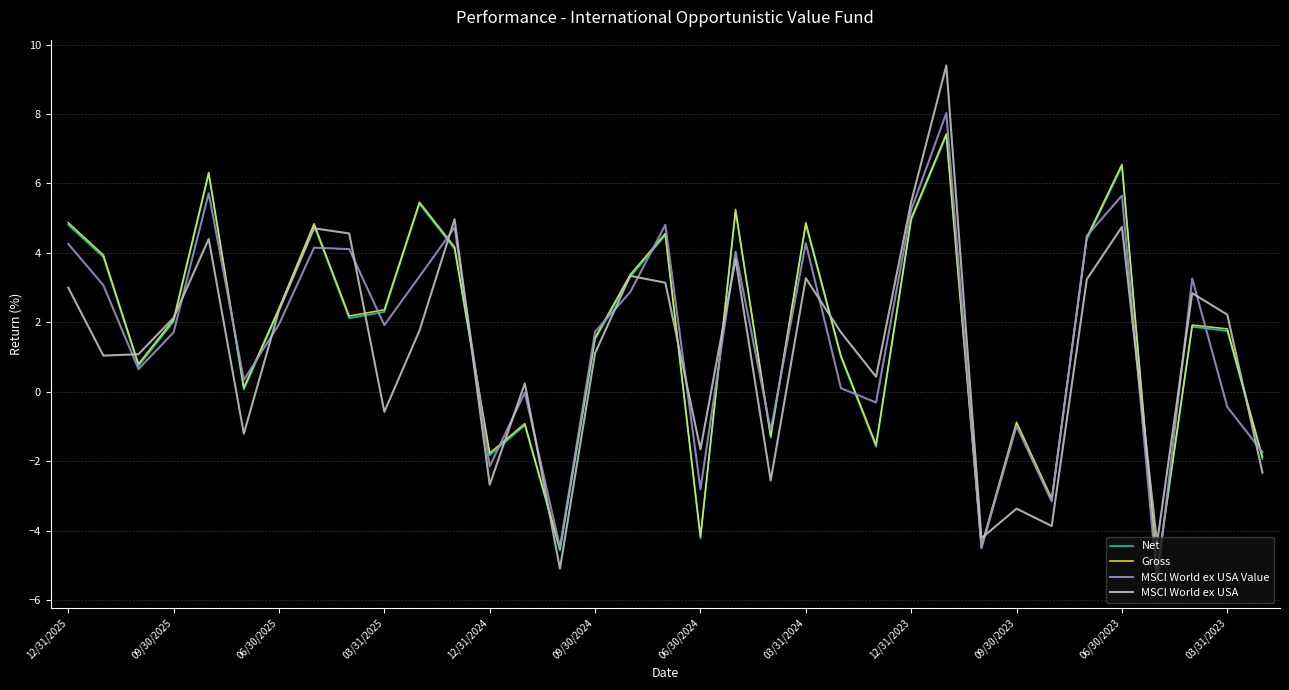

How many distinct data groups are displayed?

4